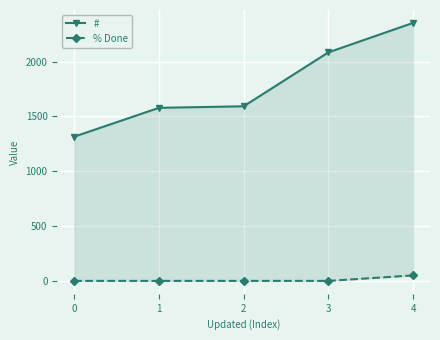

Where does the # series first go above 1593?

3